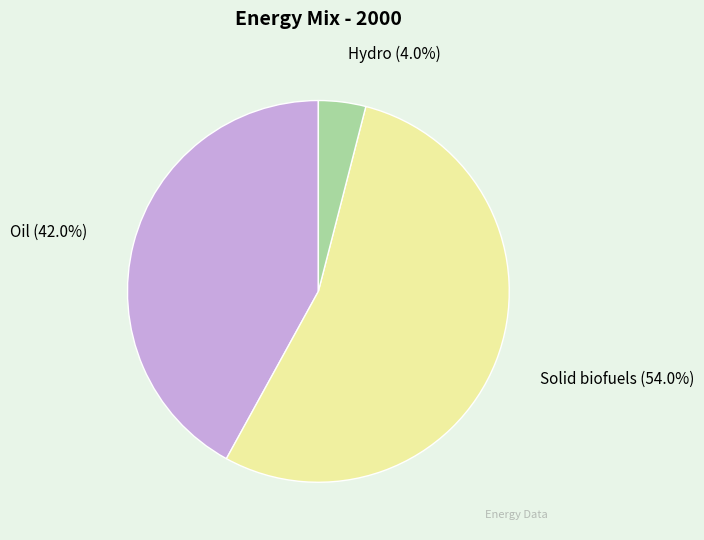

To the nearest percent, what percentage of the pie is Solid biofuels?

54%